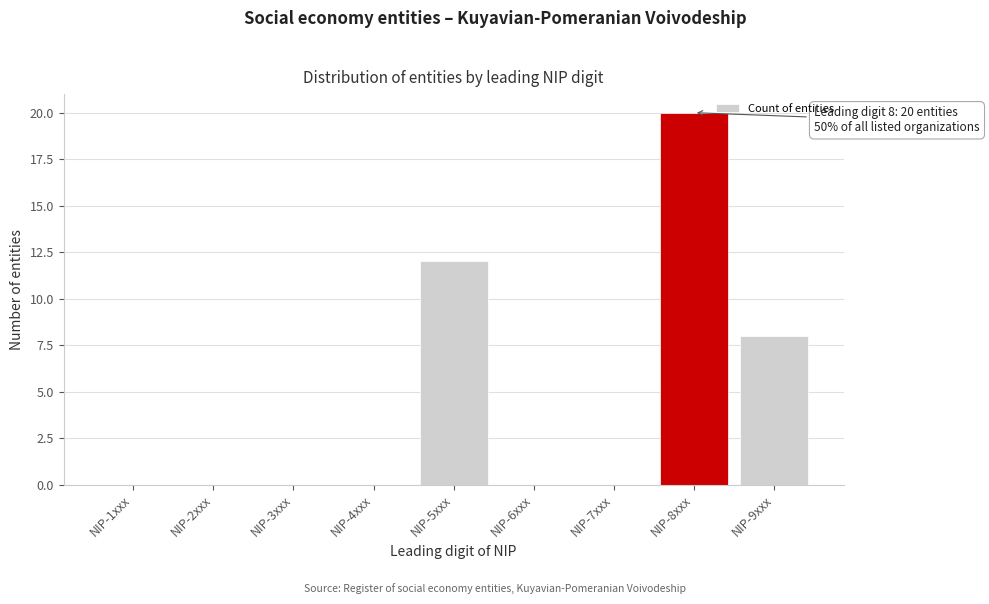

Reading left to right, list all the values displayed in this chart.

NIP-1xxx=0	NIP-2xxx=0	NIP-3xxx=0	NIP-4xxx=0	NIP-5xxx=12	NIP-6xxx=0	NIP-7xxx=0	NIP-8xxx=20	NIP-9xxx=8